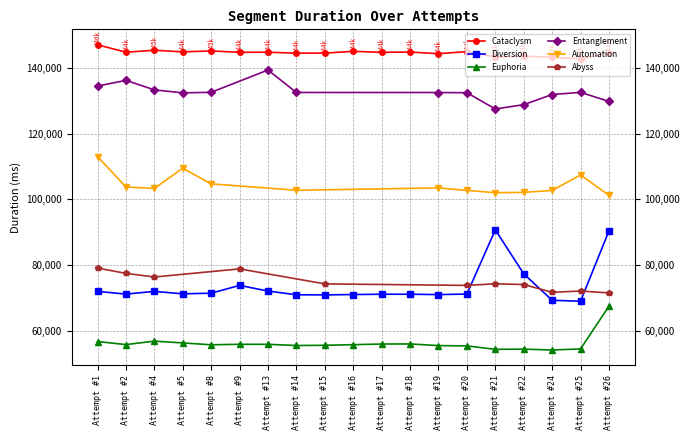

What is the sum of the Diversion values at Attempt #16 and Attempt #1?

143052